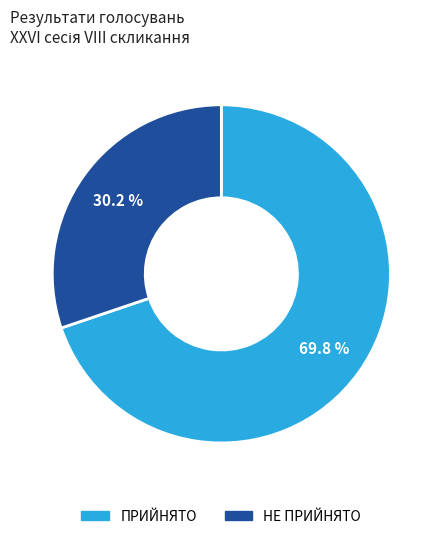

Count the number of slices in the pie.

2